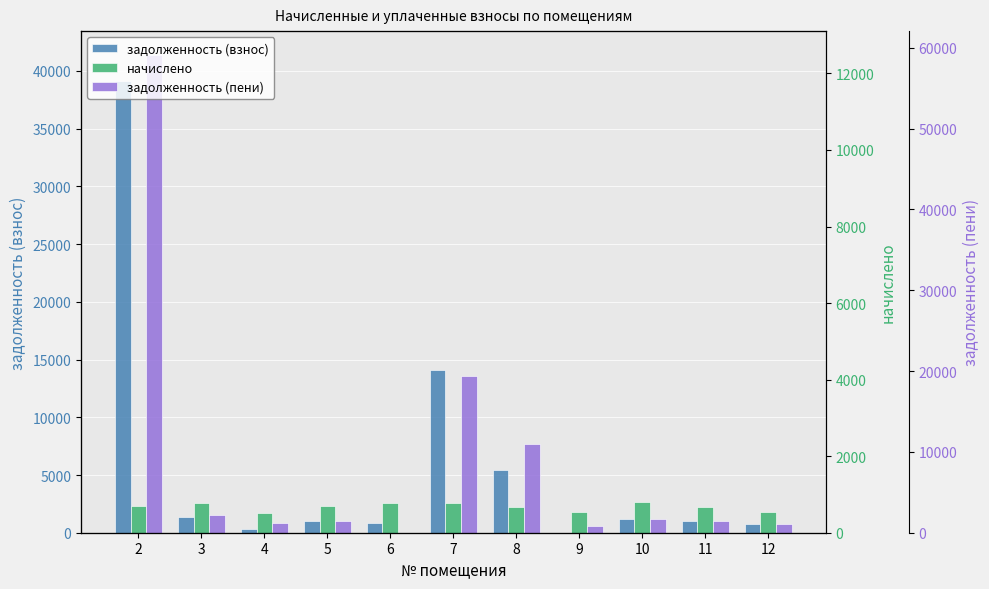

Is it true that задолженность (взнос) equals 1422.0 at 5?

False